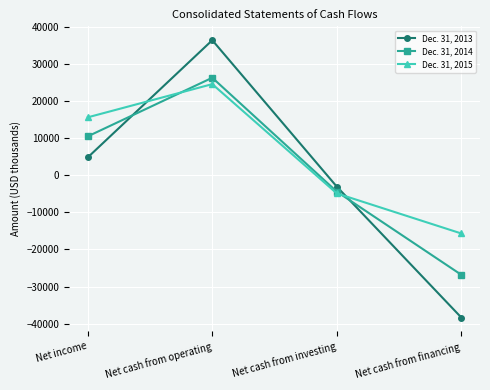

Which series has the largest total across all categories?

Dec. 31, 2015